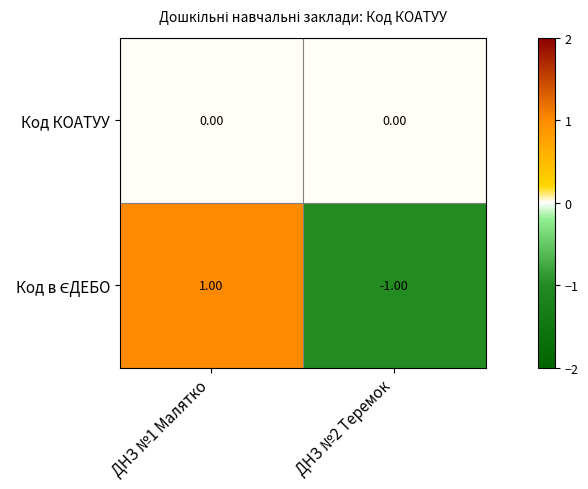

At which category is the sum across all series the highest?

ДНЗ №1 Малятко